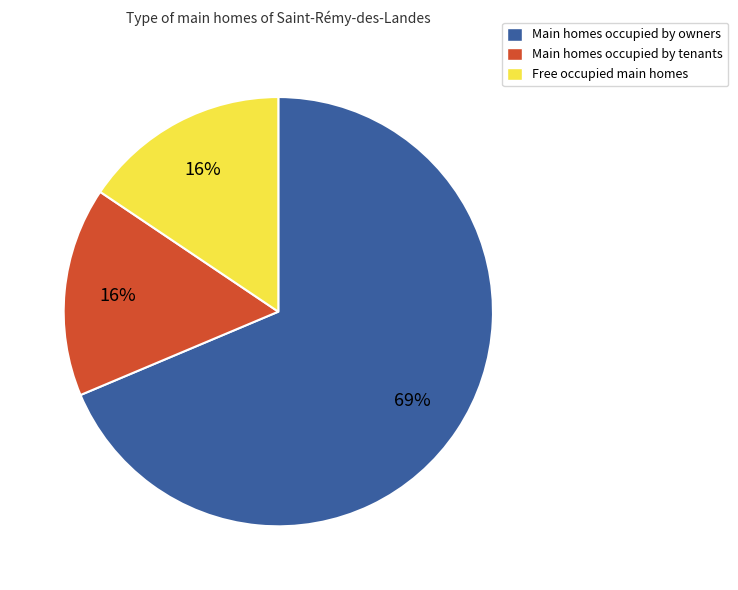

Does any single category account for the majority?

Yes